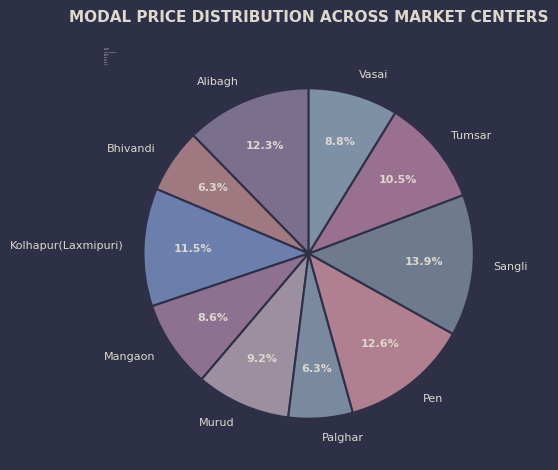

Do Mangaon and Murud together represent more than half of the pie?

No